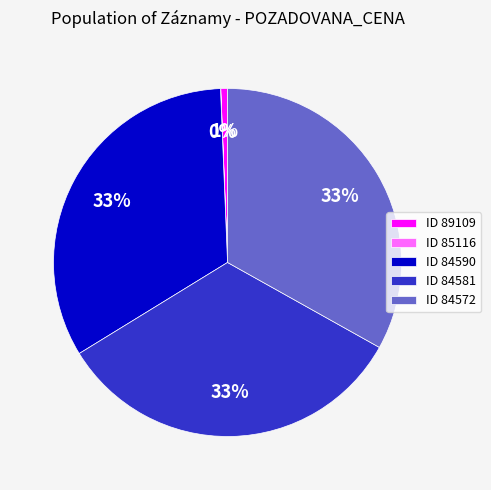

What percentage is the ID 89109 slice, to the nearest percent?

1%